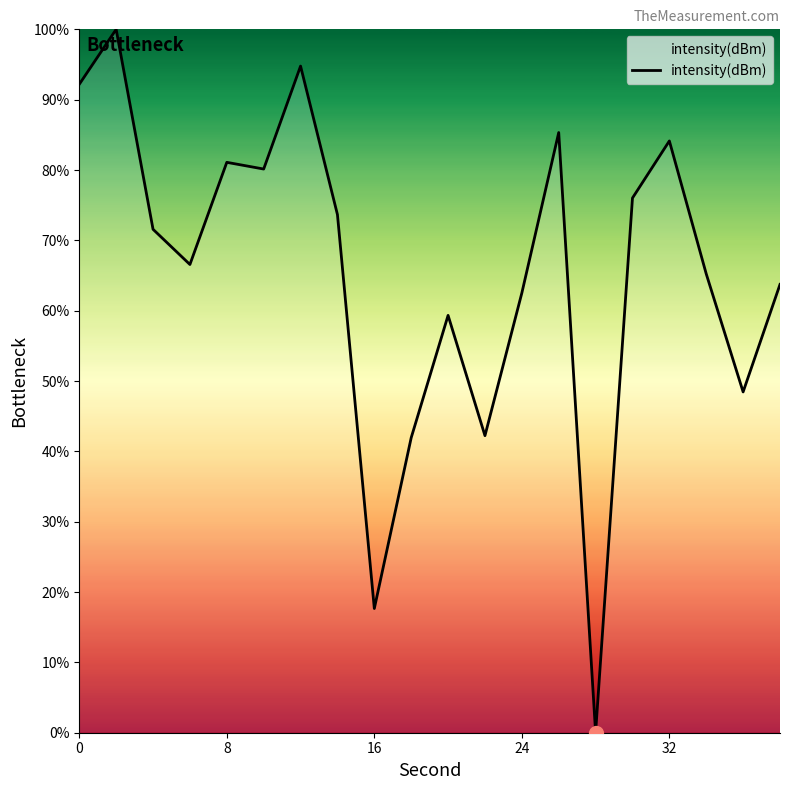

What is the greatest value displayed?

100.0